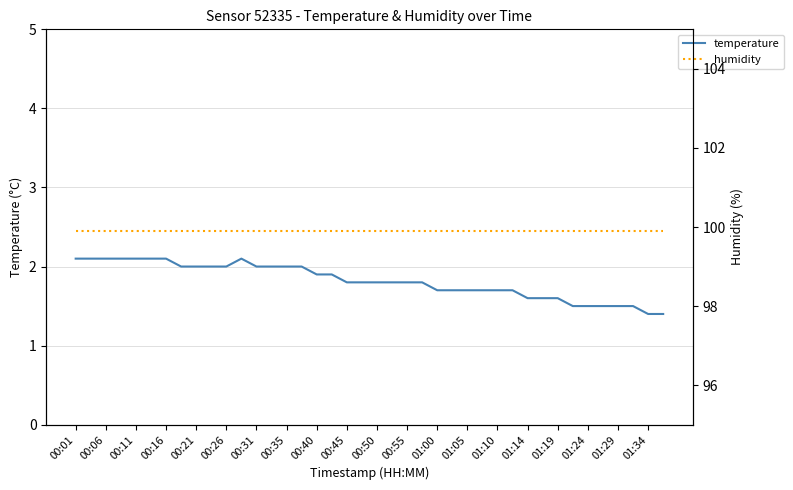

What is the difference between the maximum and minimum values in the temperature series?

0.7